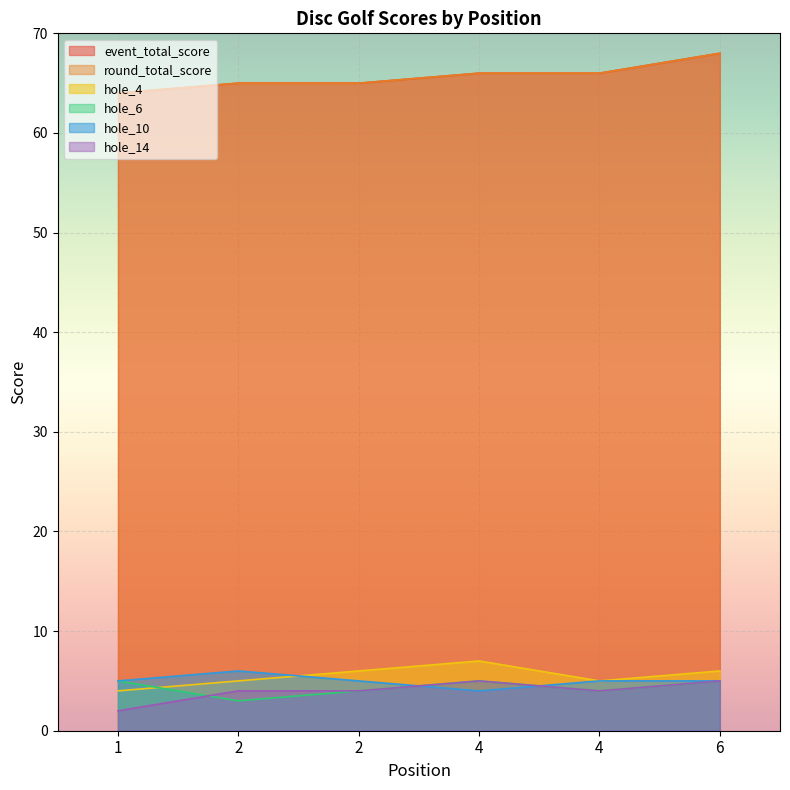

At which label does round_total_score reach its peak?

6